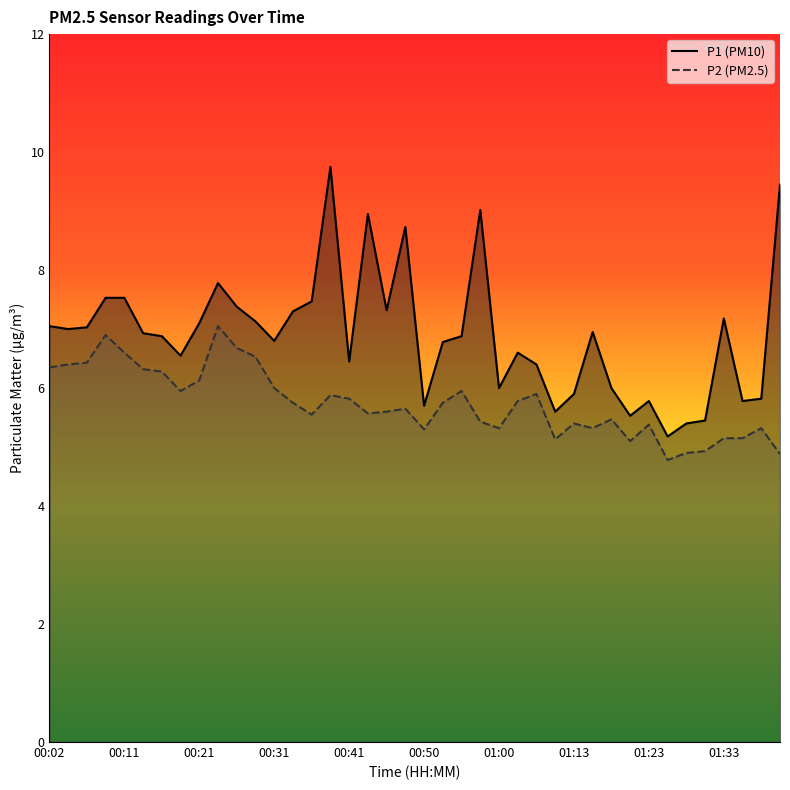

Is the value of P2 at 13 greater than the value of P1 at 12?

No